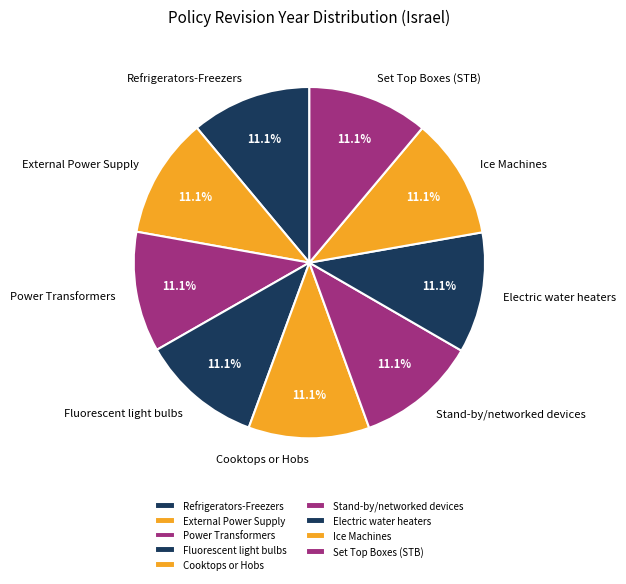

What is the ratio of the value at Ice Machines to the value at Fluorescent light bulbs?

1.0